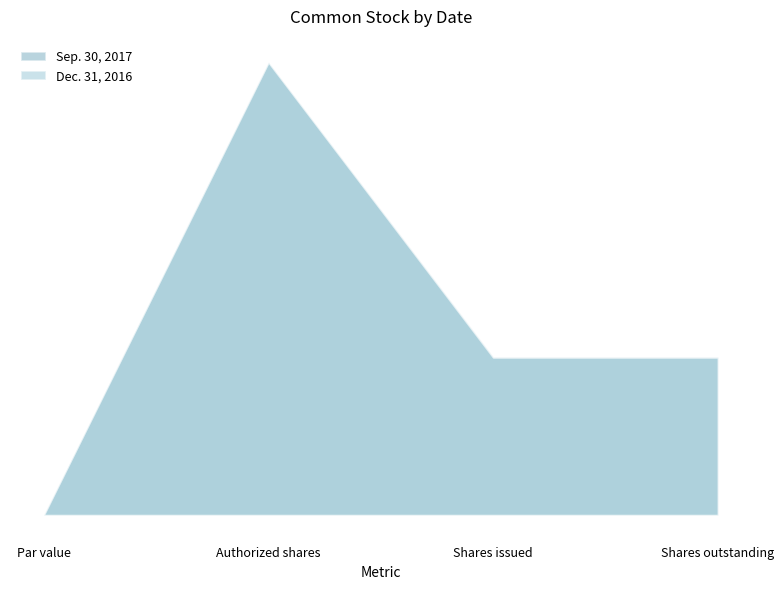

Reading right to left, what are all the values shown in this chart?

Sep. 30, 2017: 6294930	6294930	18000000	0
Dec. 31, 2016: 6263371	6263371	18000000	0